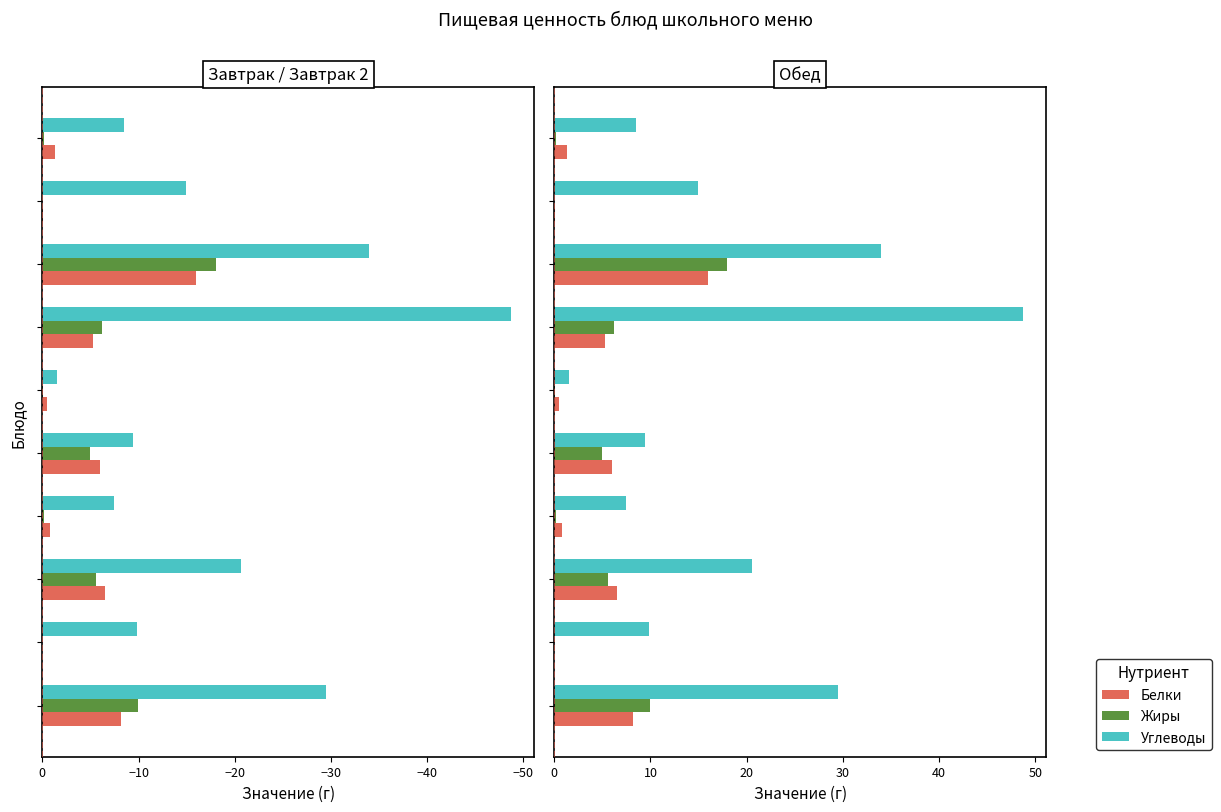

The value of Углеводы at −60 is 29.5. True or false?

True